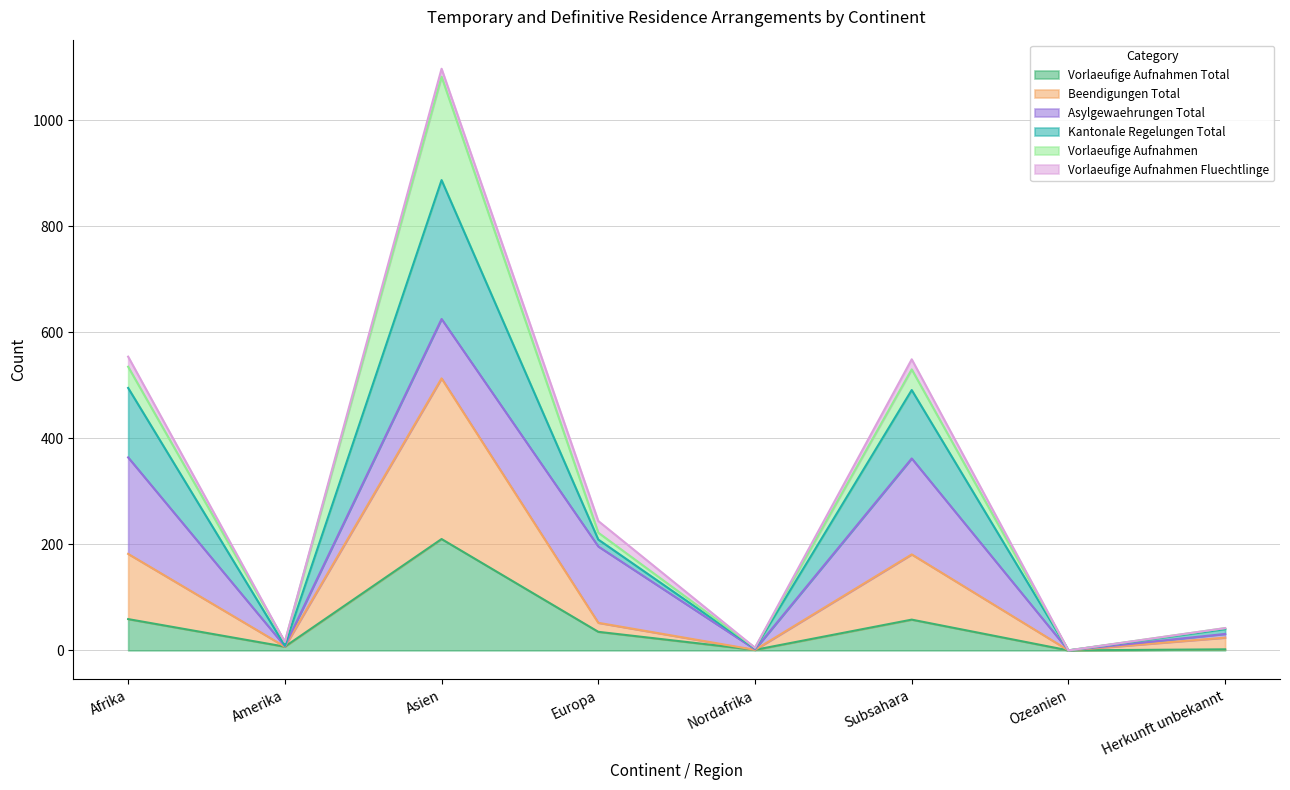

At which label is Kantonale Regelungen Total closest to 541?

Afrika